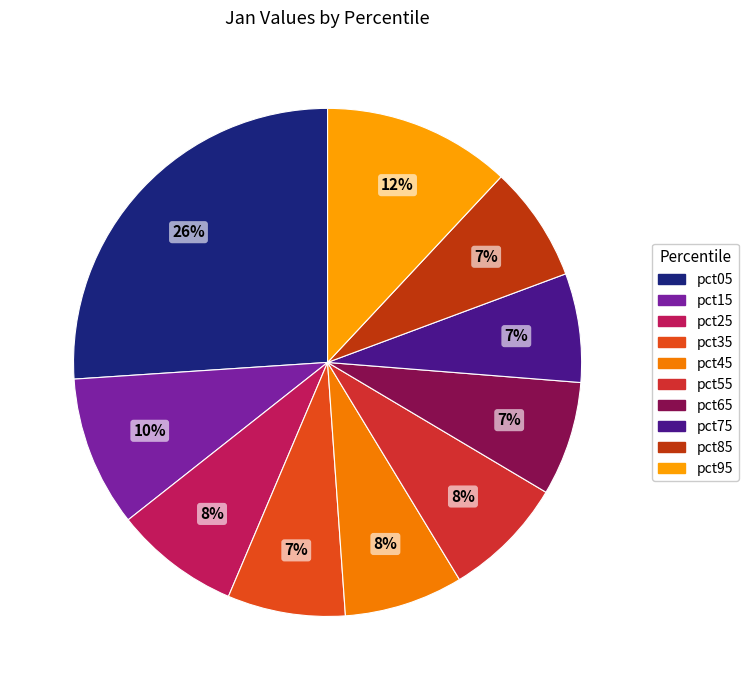

Which category has the smallest portion of the pie?

pct75